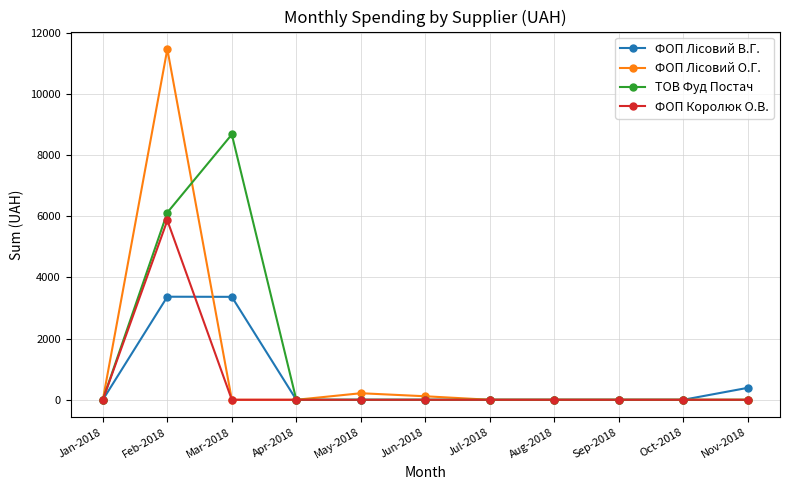

The ТОВ Фуд Постач series shows -5589.5 at Nov-2018. True or false?

False